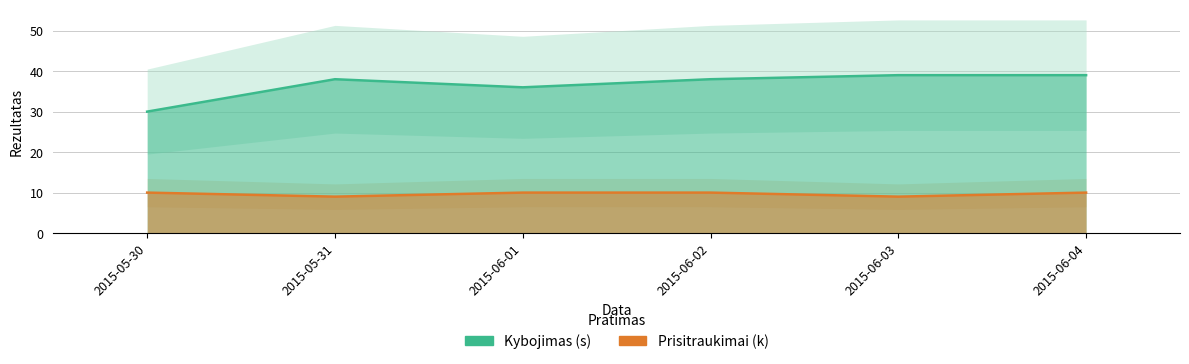

What is the difference between the maximum and minimum values in the Prisitraukimai (k) series?

1